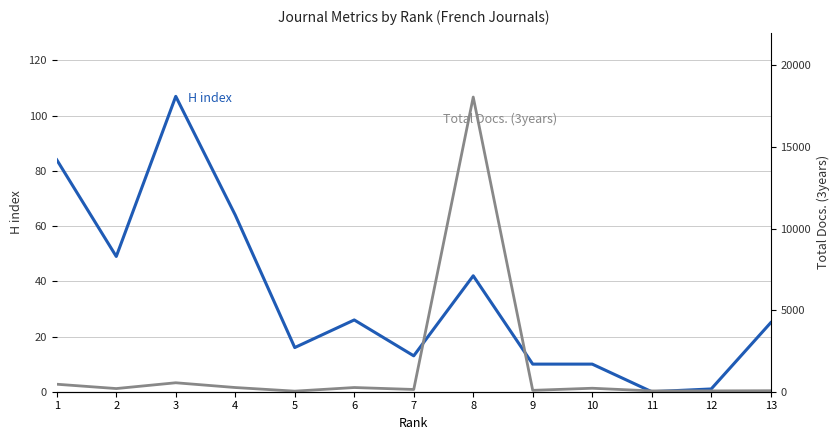

Between 6 and 10, which is larger?

6